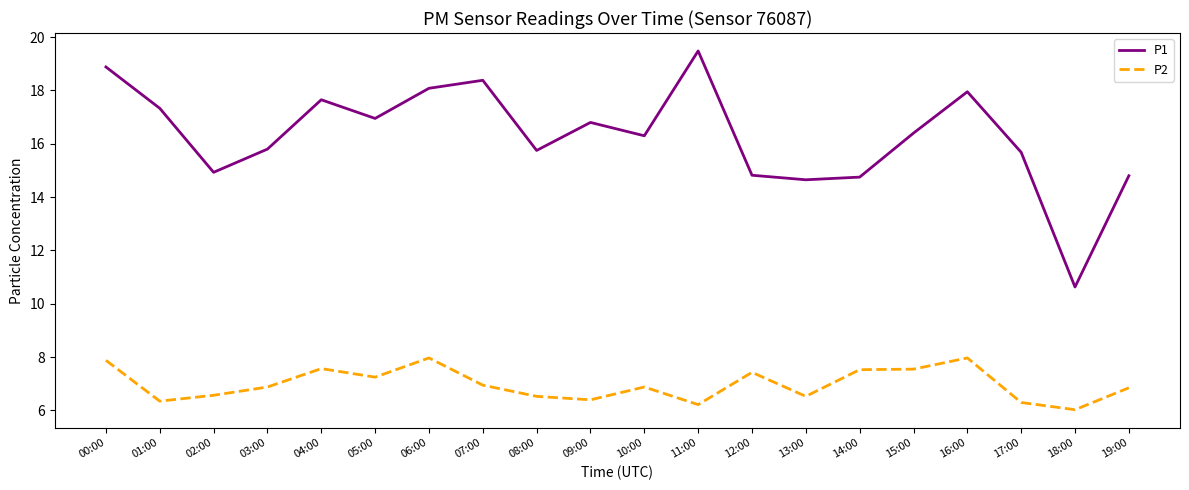

True or false: P2 and P1 cross at least once.

False